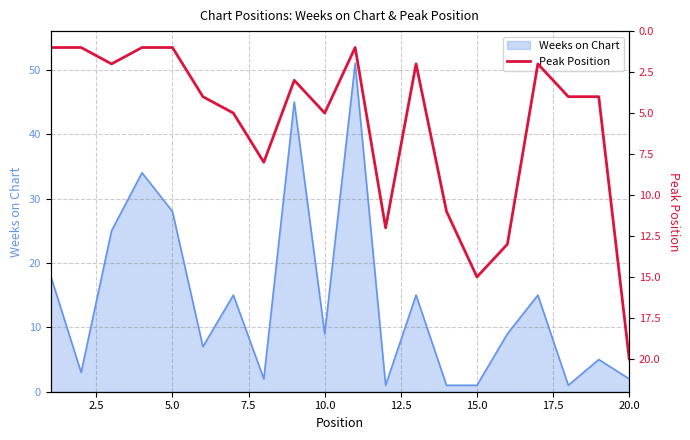

What is the highest value of the Weeks on Chart series?

51